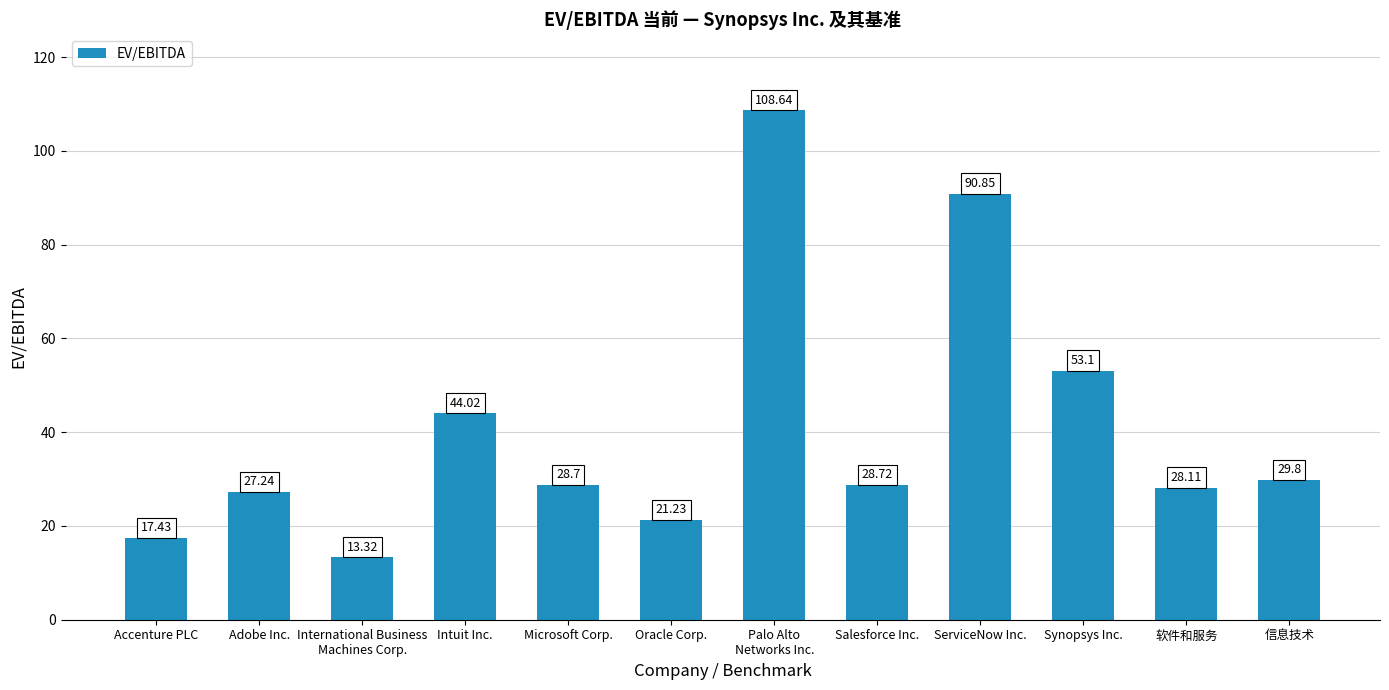

List the labels in order of value, largest first.

Palo Alto
Networks Inc., ServiceNow Inc., Synopsys Inc., Intuit Inc., 信息技术, Salesforce Inc., Microsoft Corp., 软件和服务, Adobe Inc., Oracle Corp., Accenture PLC, International Business
Machines Corp.